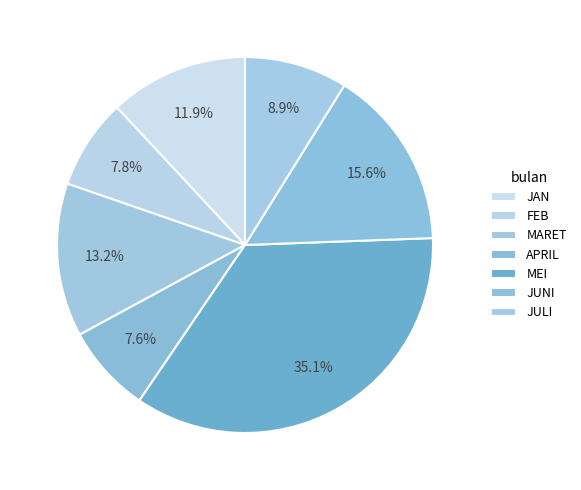

How many slices are in this pie chart?

7